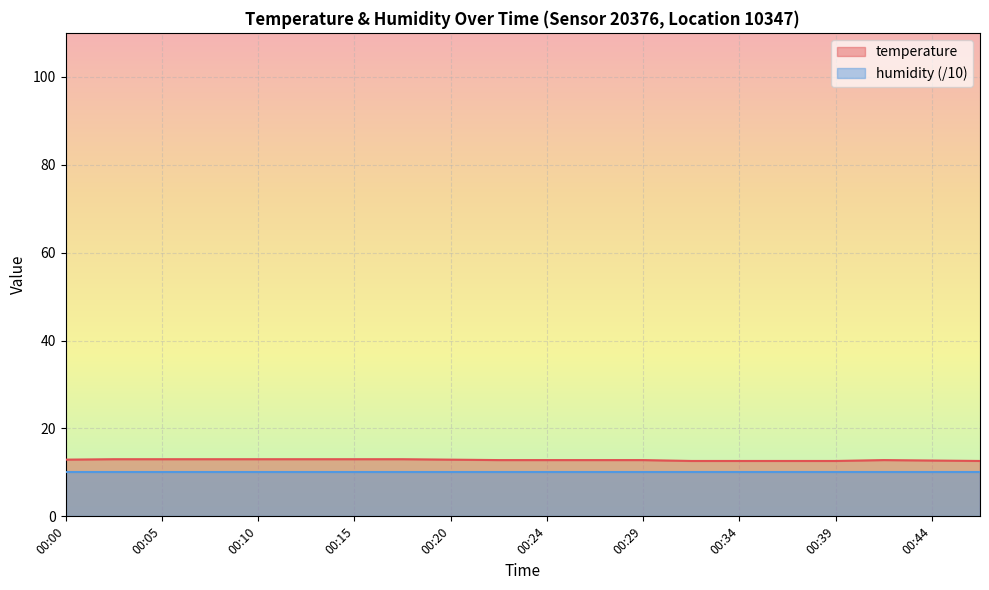

True or false: the data shows 20.6 at 00:07.

False